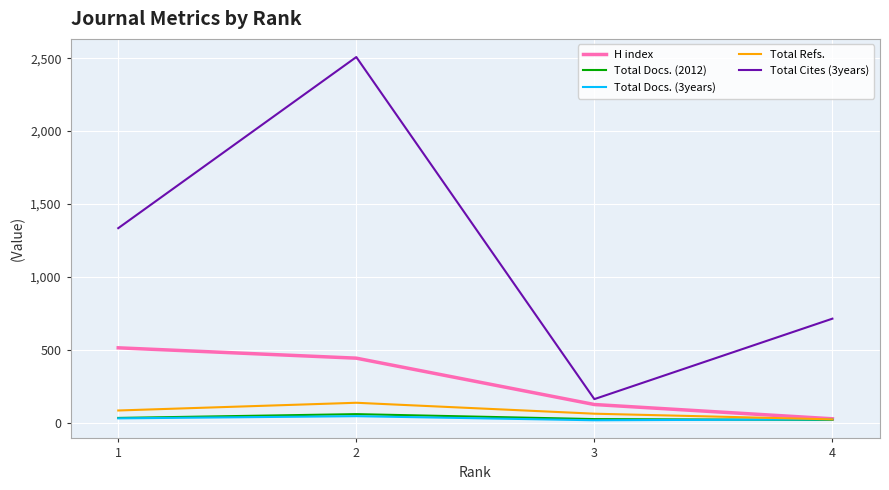

True or false: Total Docs. (2012) and Total Cites (3years) intersect in this chart.

False